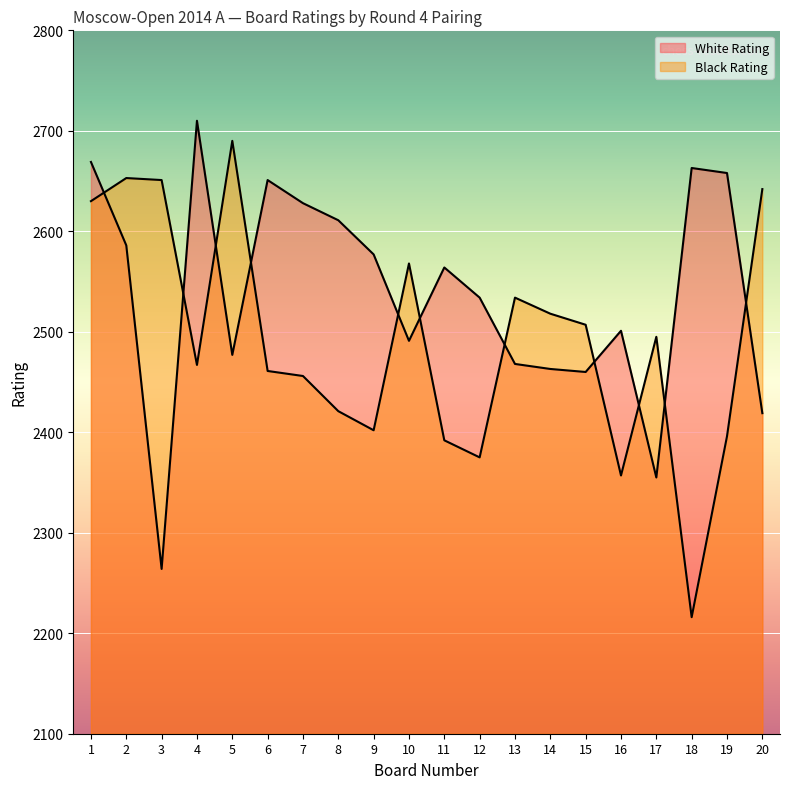

How many interior local valleys does the White Rating series have?

5